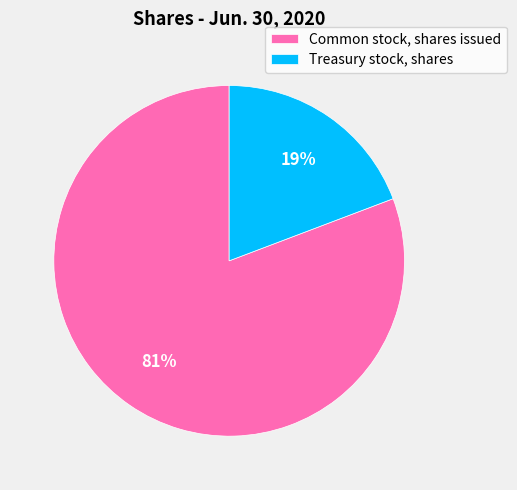

Is it true that Common stock, shares issued is 81% of the pie?

True